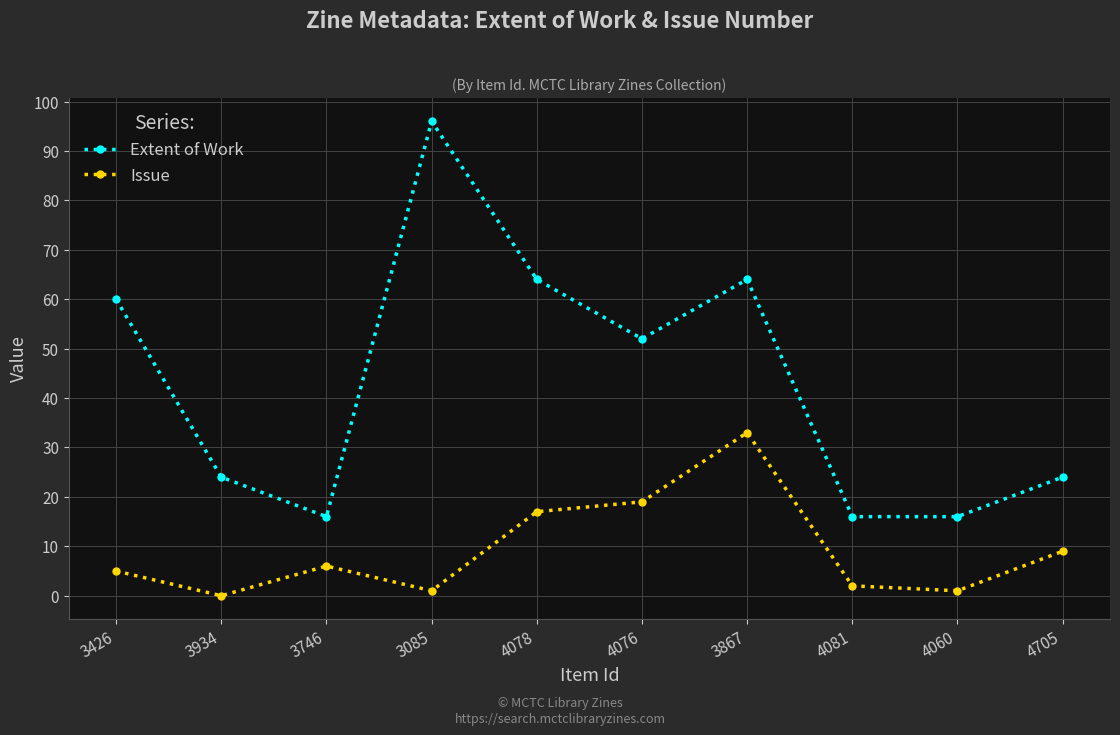

Which series has the largest range (max minus min)?

Extent of Work